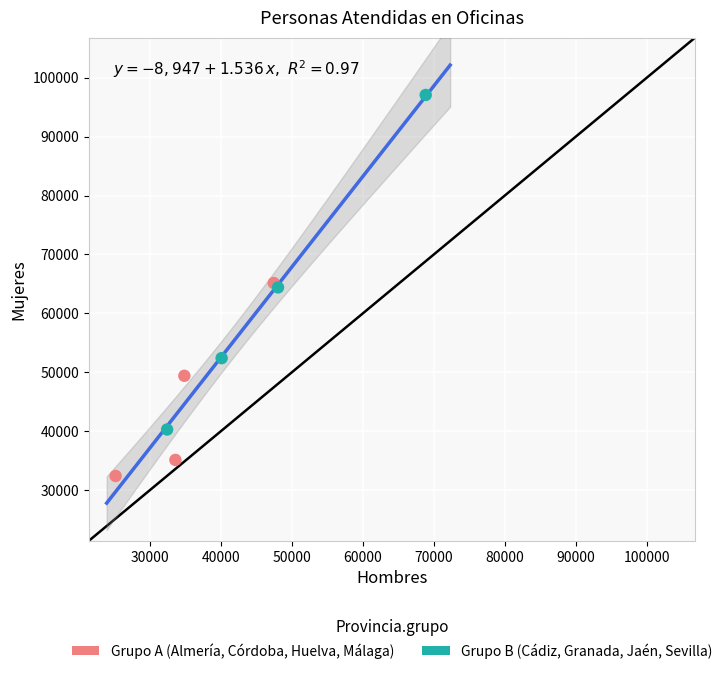

What are all the series names shown in the legend?

Grupo A (Almería, Córdoba, Huelva, Málaga), Grupo B (Cádiz, Granada, Jaén, Sevilla)